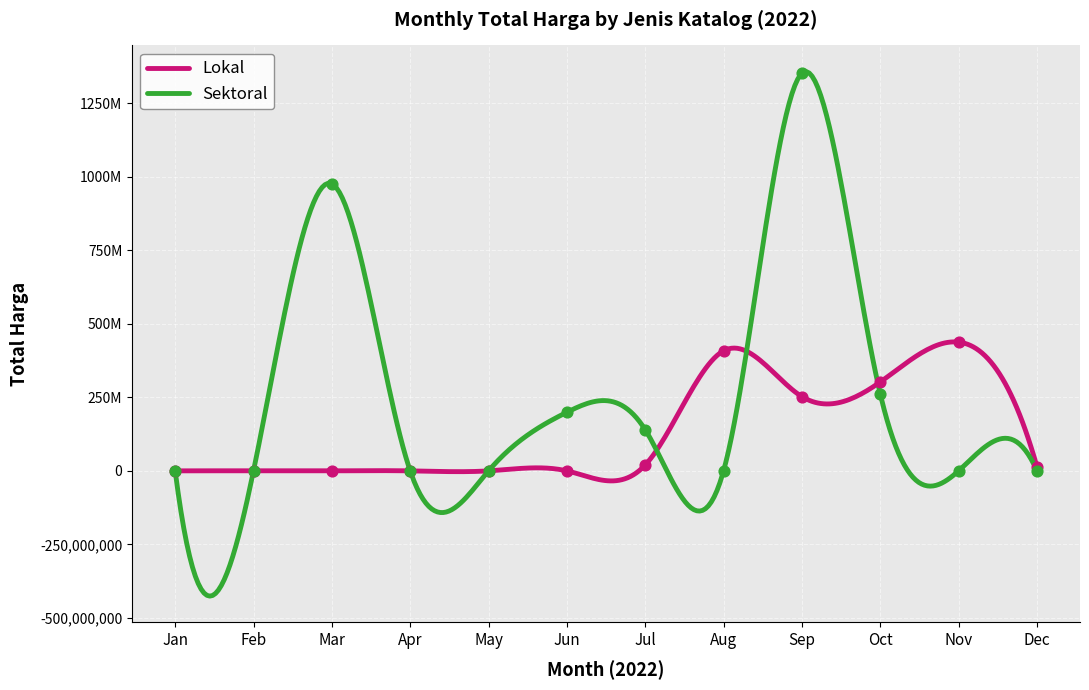

What is the total value across all series at 2022-04?

21336000